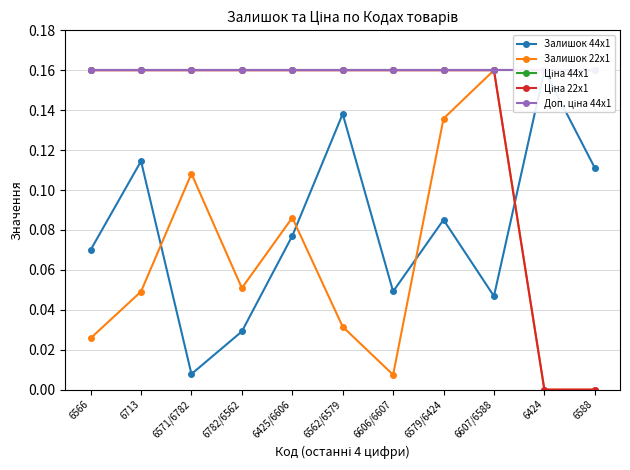

Which has a higher value, 6562/6579 or 6713?

6562/6579